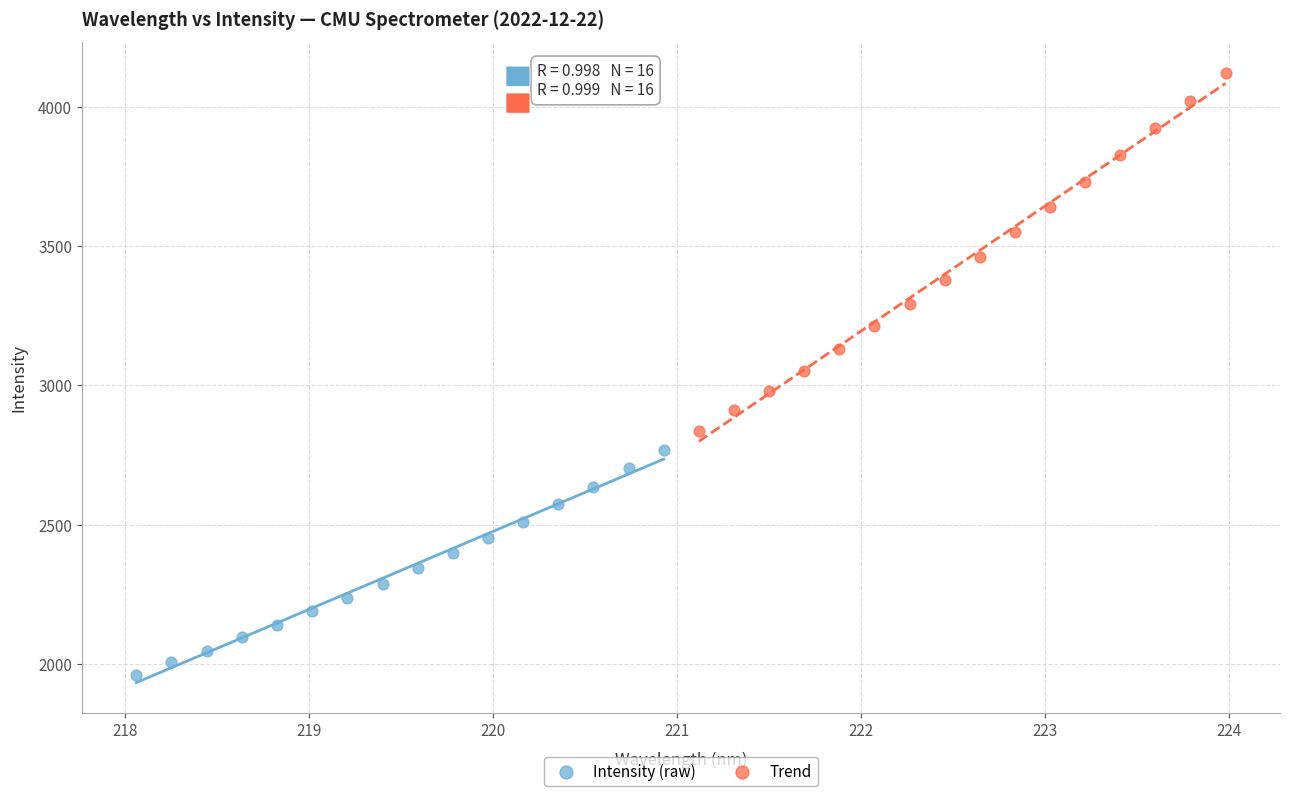

Which series has the largest Y range (max minus min)?

Trend